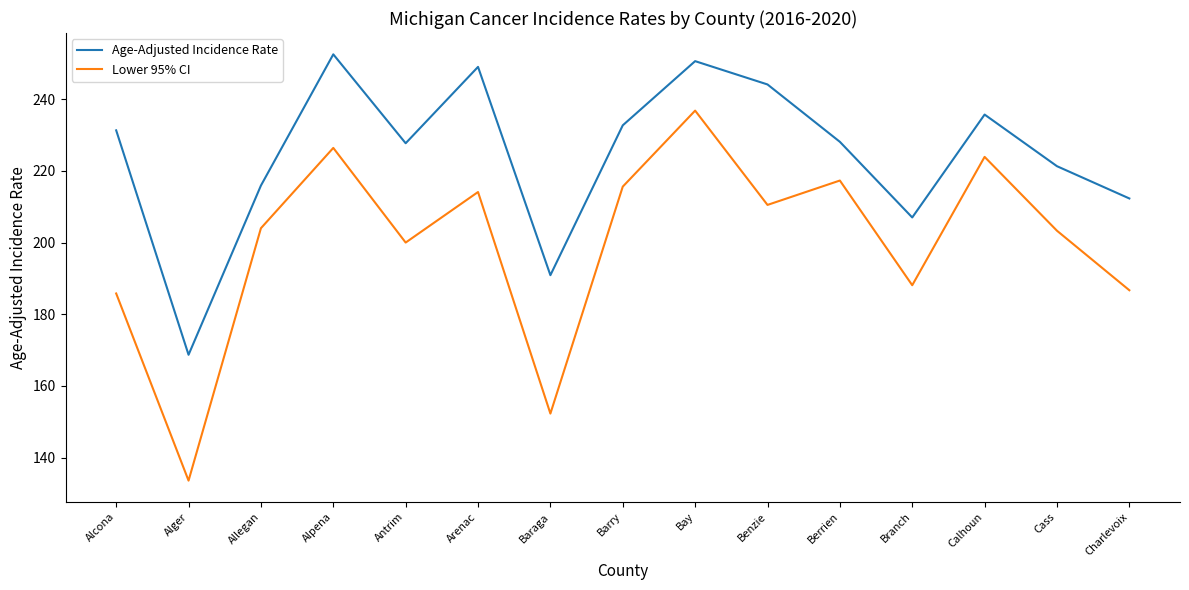

True or false: Age-Adjusted Incidence Rate has a value of 163.9 at Bay.

False